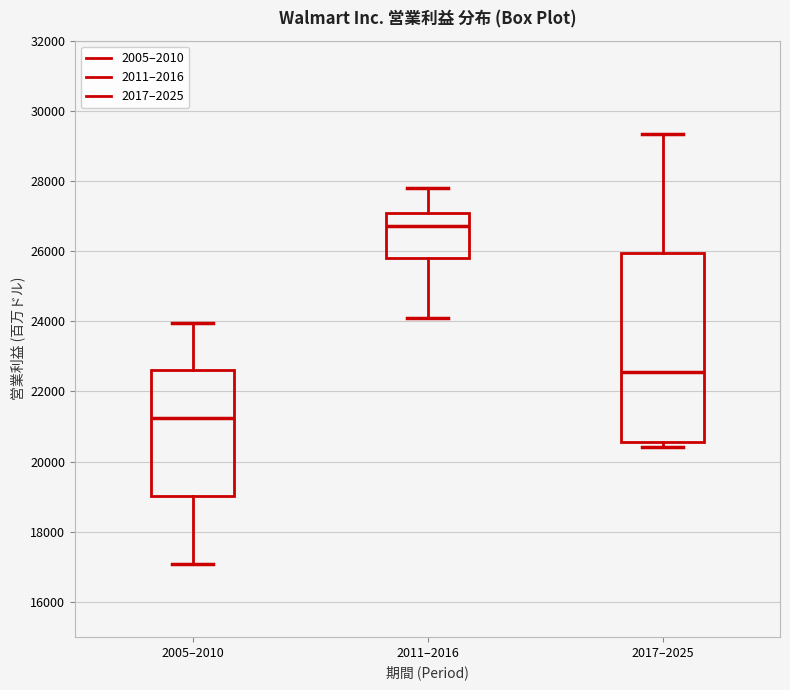

Which box's median line is the lowest?

2005–2010